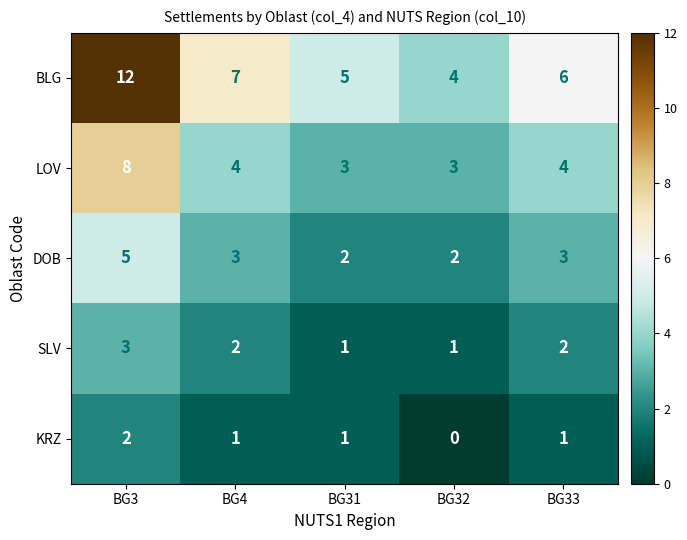

What is the sum of all LOV values?

22